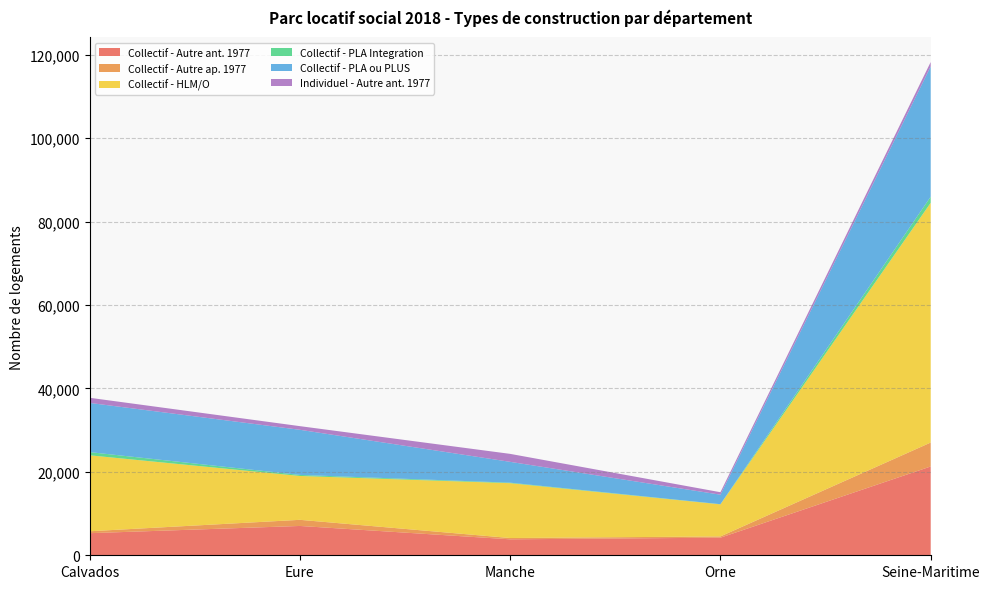

Reading left to right, extract all data points from this chart.

Collectif - Autre ant. 1977: Calvados=5298	Eure=7030	Manche=3826	Orne=4218	Seine-Maritime=21291
Collectif - Autre ap. 1977: Calvados=462	Eure=1470	Manche=312	Orne=299	Seine-Maritime=5737
Collectif - HLM/O: Calvados=18210	Eure=10516	Manche=13148	Orne=7691	Seine-Maritime=57483
Collectif - PLA Integration: Calvados=764	Eure=249	Manche=122	Orne=44	Seine-Maritime=1467
Collectif - PLA ou PLUS: Calvados=11797	Eure=10820	Manche=4993	Orne=2276	Seine-Maritime=31231
Individuel - Autre ant. 1977: Calvados=1231	Eure=875	Manche=1912	Orne=591	Seine-Maritime=1046